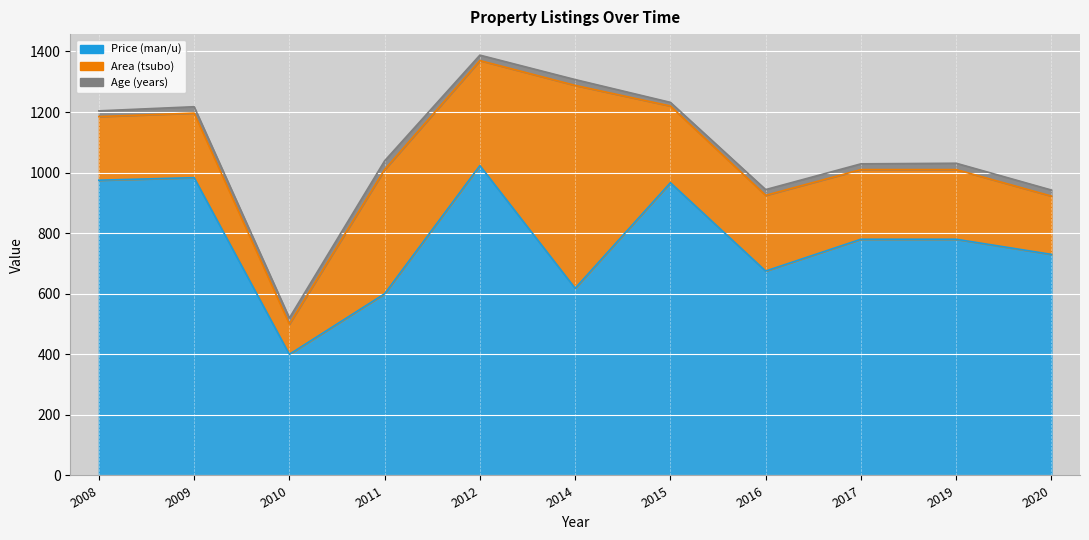

Reading left to right, extract all data points from this chart.

Price (man/u): 975.0	983.3	400.0	600.0	1023.3	618.0	966.7	675.0	780.0	780.0	730.0
Area (tsubo): 210.0	213.3	100.0	410.0	346.7	670.0	253.3	250.0	230.0	230.0	192.5
Age (years): 19.0	21.0	20.0	29.0	18.0	19.3	12.0	19.0	19.0	21.0	20.0